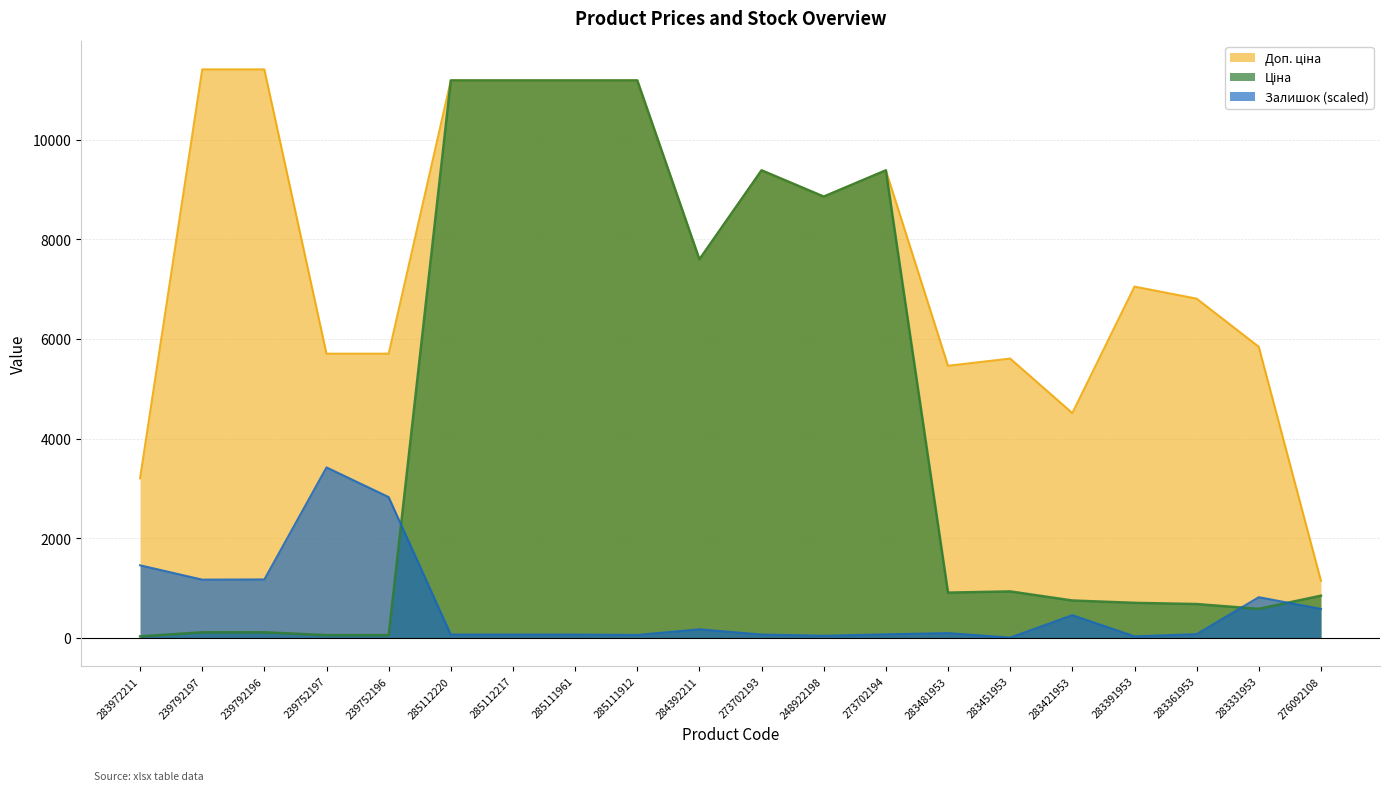

Rank the series by their maximum value, from lowest to highest.

Залишок, Ціна, Доп. ціна